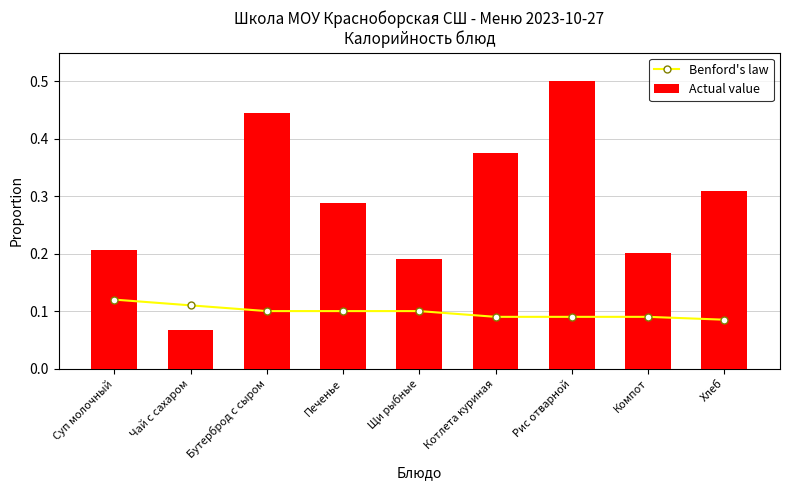

Count the Benford's law values in the range 0 to 1.

9